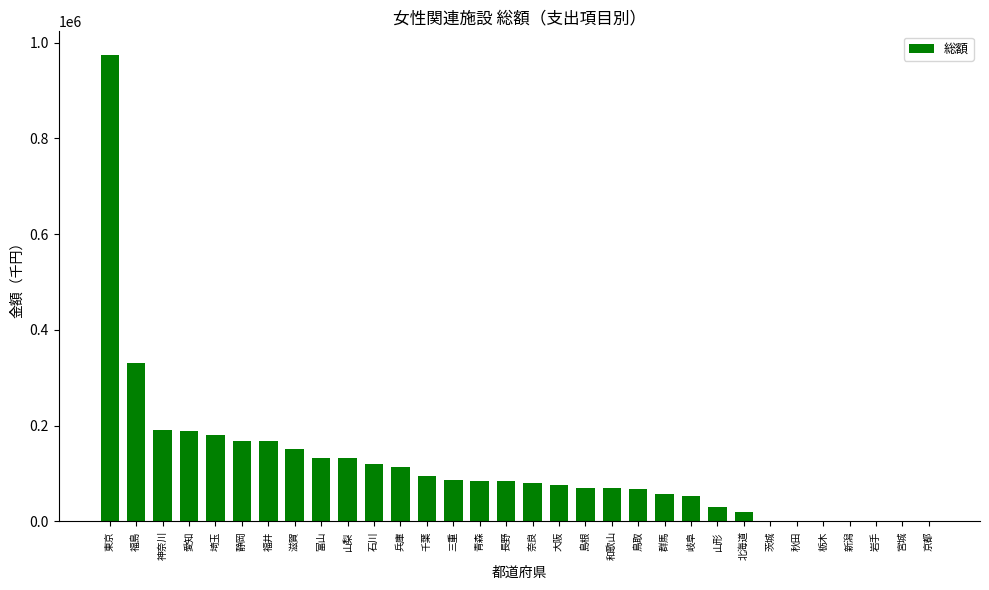

What is the sum of all values?

3724215